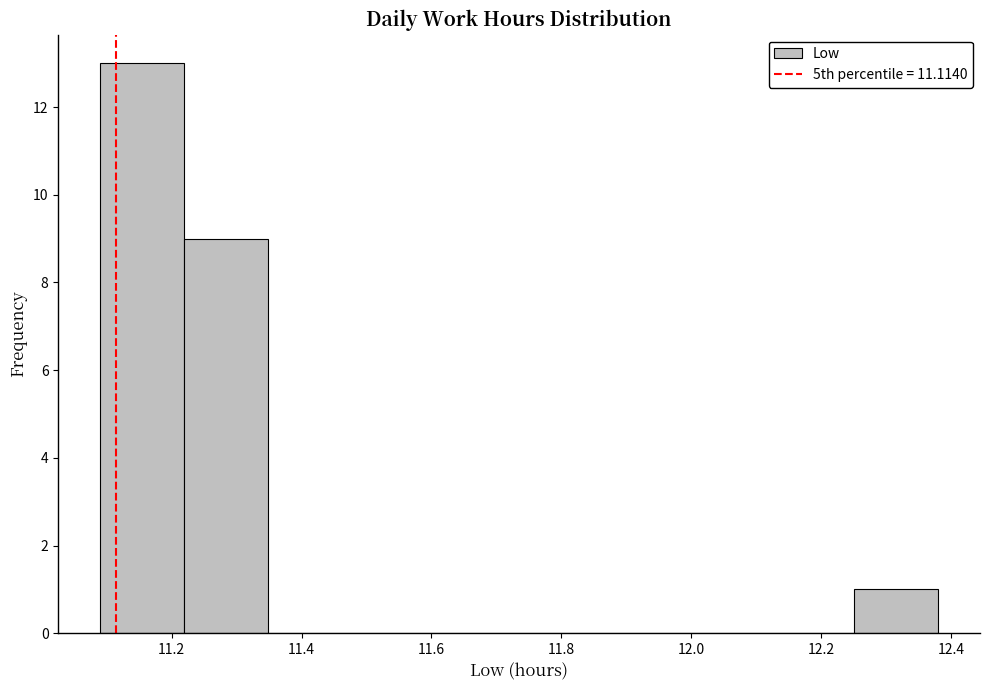

How tall is the bar that spans 11.10 to 11.22 on the x-axis? Neither the bar edges nor the heights are printed on the chart, so give them approximately, as read against the axes.

13